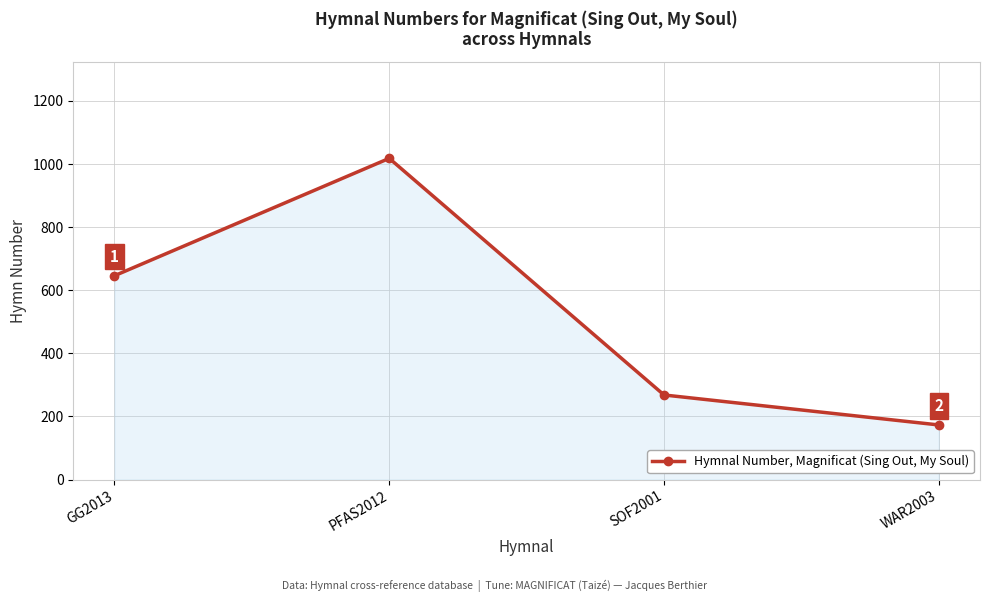

Which label corresponds to the largest value in the chart?

PFAS2012